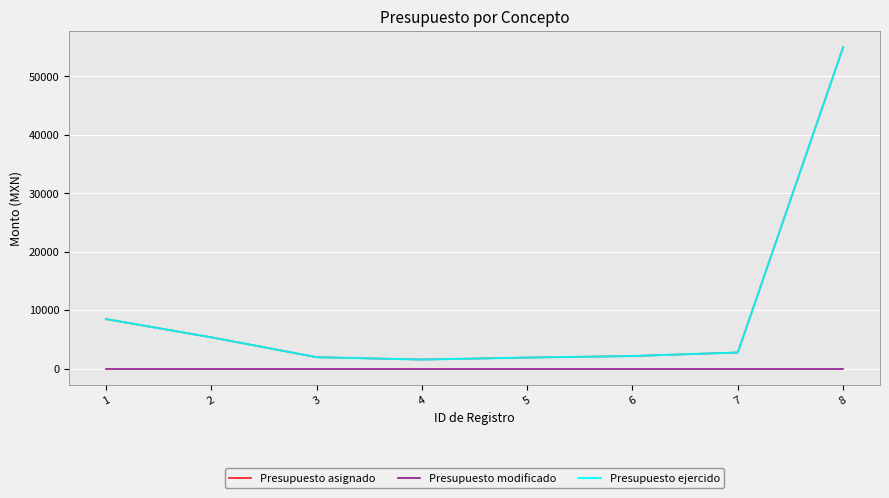

What is the highest value of the Presupuesto asignado series?

55000.0